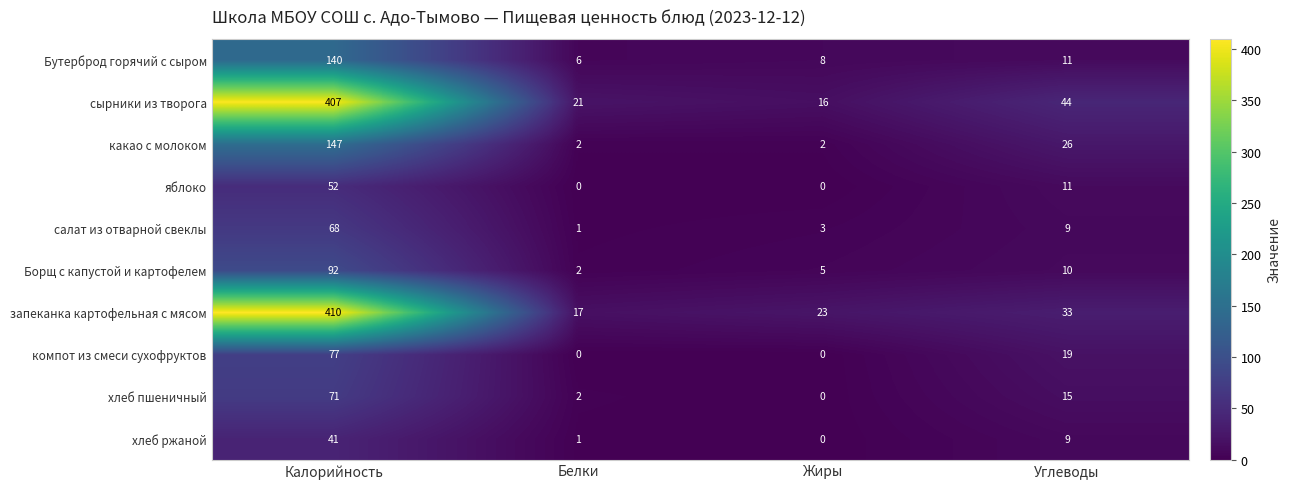

At Калорийность, list the series in order from largest to smallest.

запеканка картофельная с мясом, сырники из творога, какао с молоком, Бутерброд горячий с сыром, Борщ с капустой и картофелем, компот из смеси сухофруктов, хлеб пшеничный, салат из отварной свеклы, яблоко, хлеб ржаной